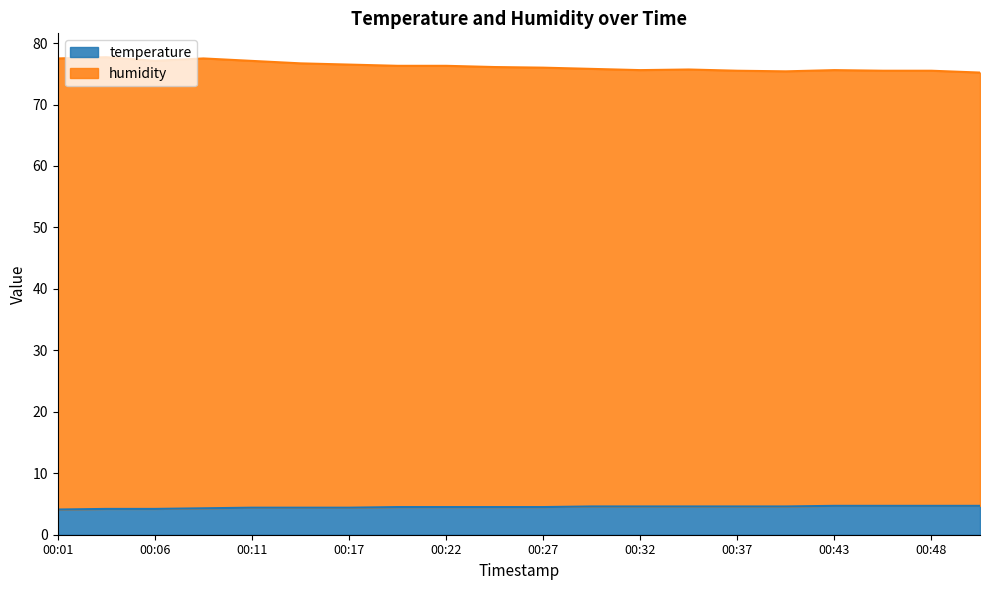

True or false: temperature and humidity intersect in this chart.

False